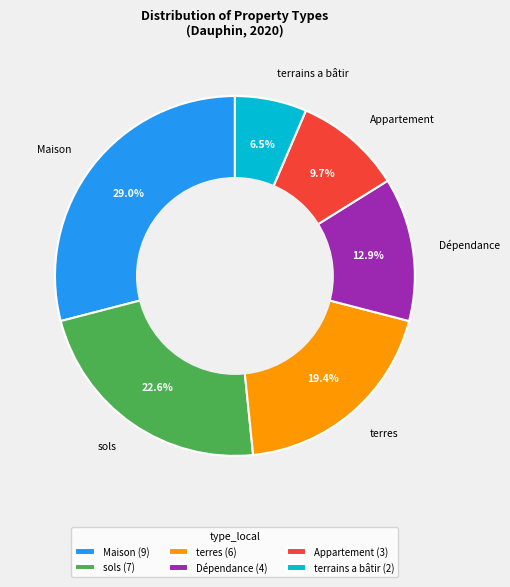

What is the largest slice in the pie chart?

Maison